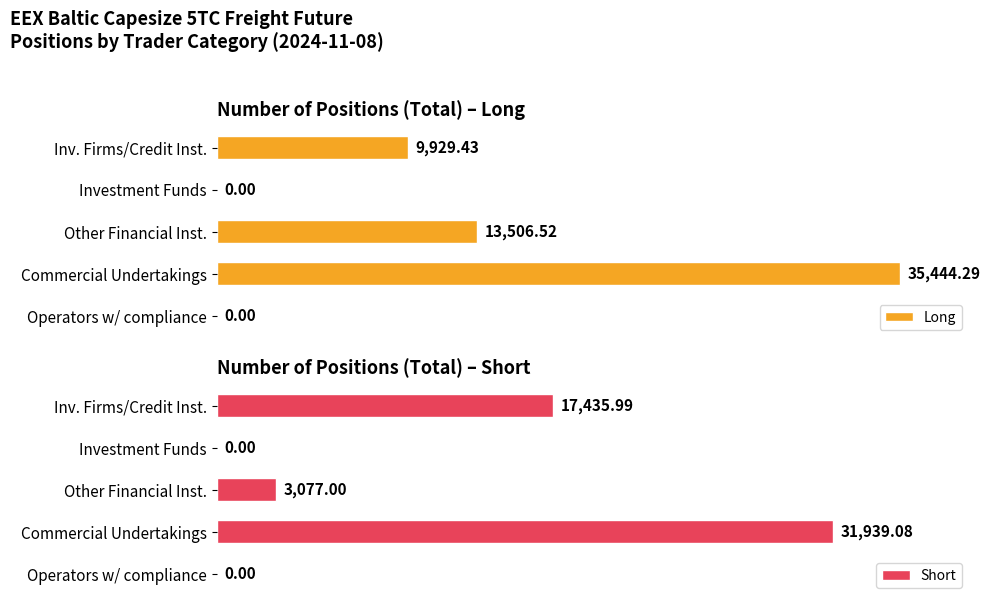

How many data points in Long are above 9929?

3